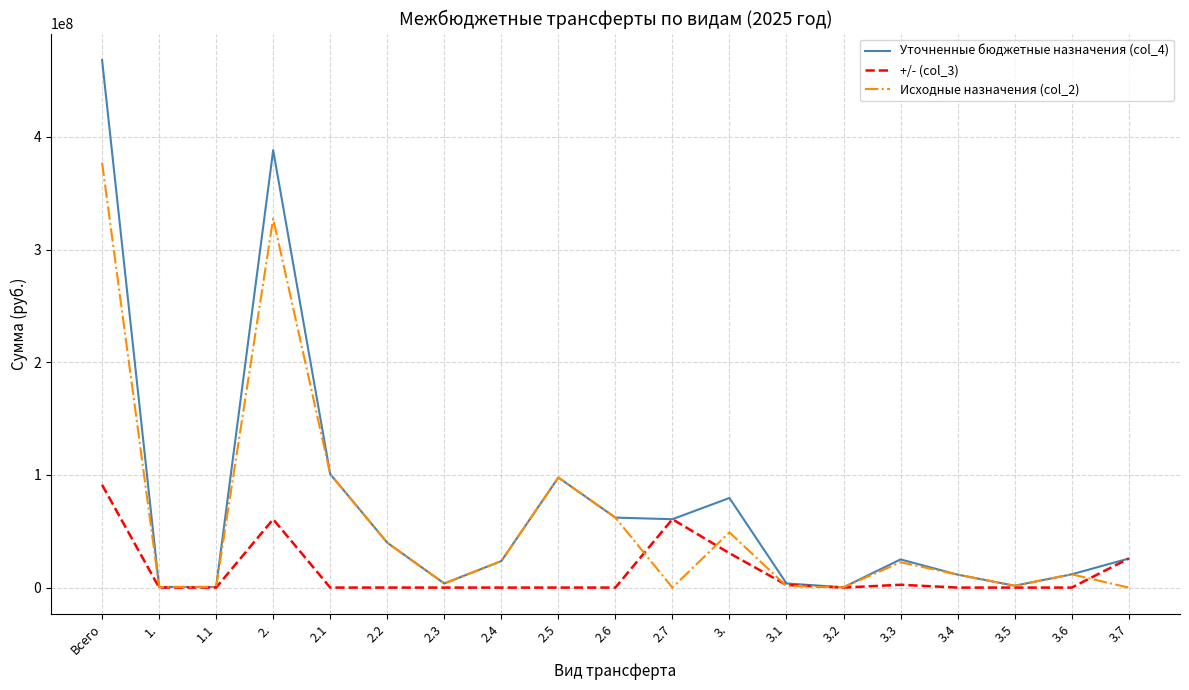

List the series in order of their overall mean, highest first.

Уточненные бюджетные назначения (col_4), Исходные назначения (col_2), +/- (col_3)